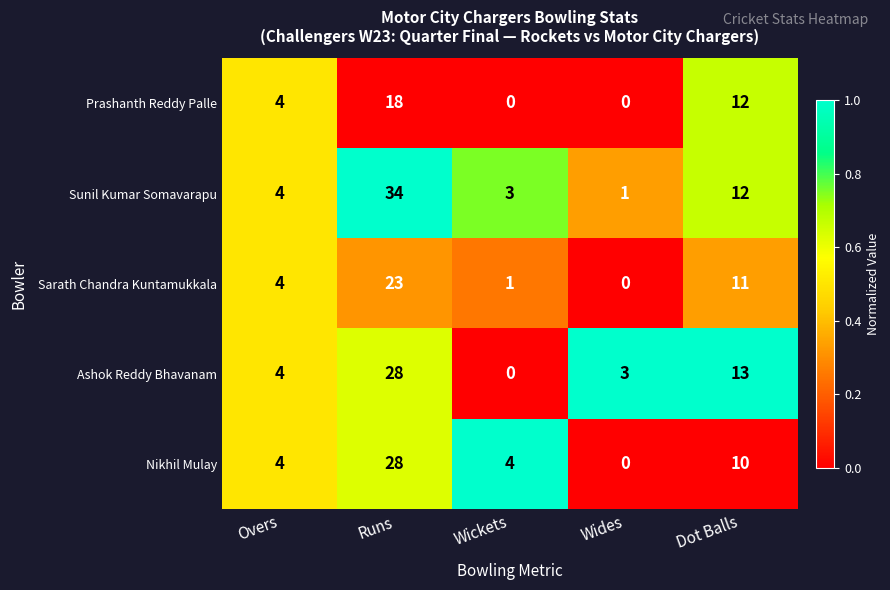

What is the sum of all Prashanth Reddy Palle values?

34